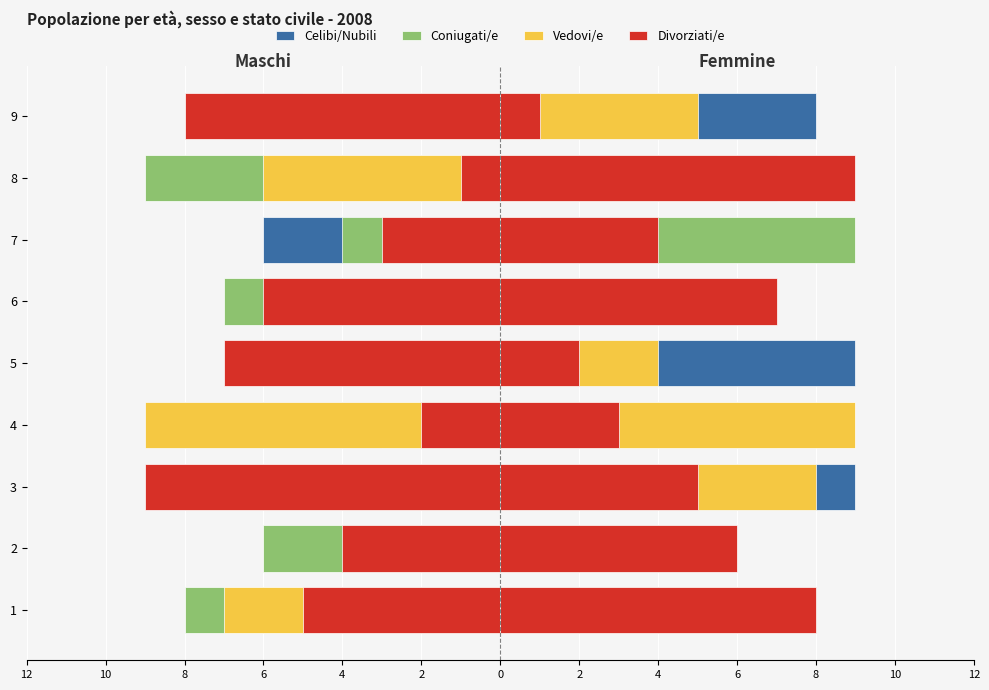

Which series changed the most between 4 and 7?

Vedovi/e